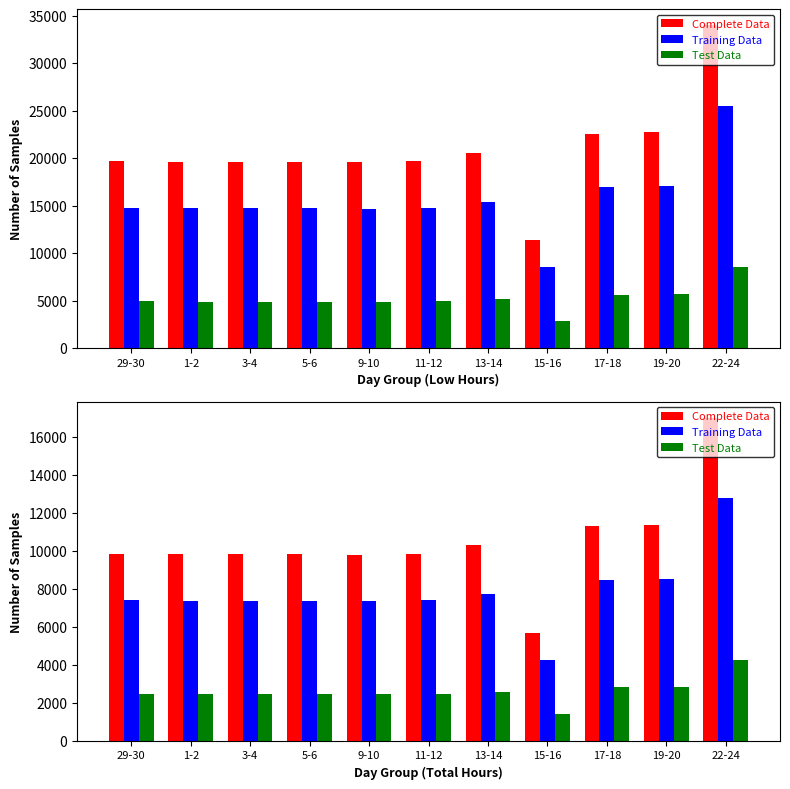

What is the value of the Training Data bar at the 4th from the left?

7350.0